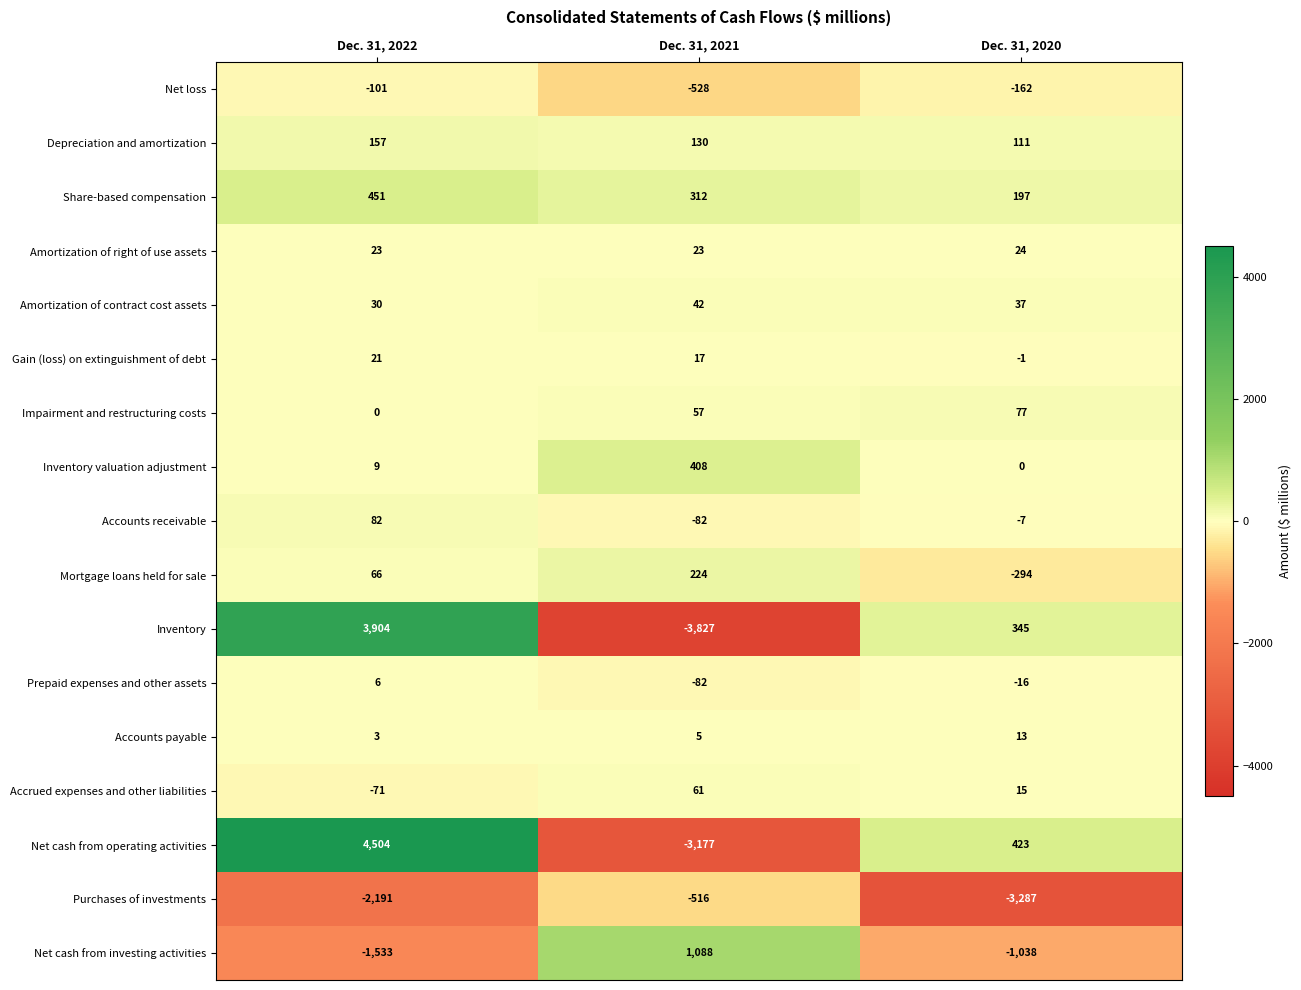

What is the difference between the Accrued expenses and other liabilities values at Dec. 31, 2022 and Dec. 31, 2021?

132